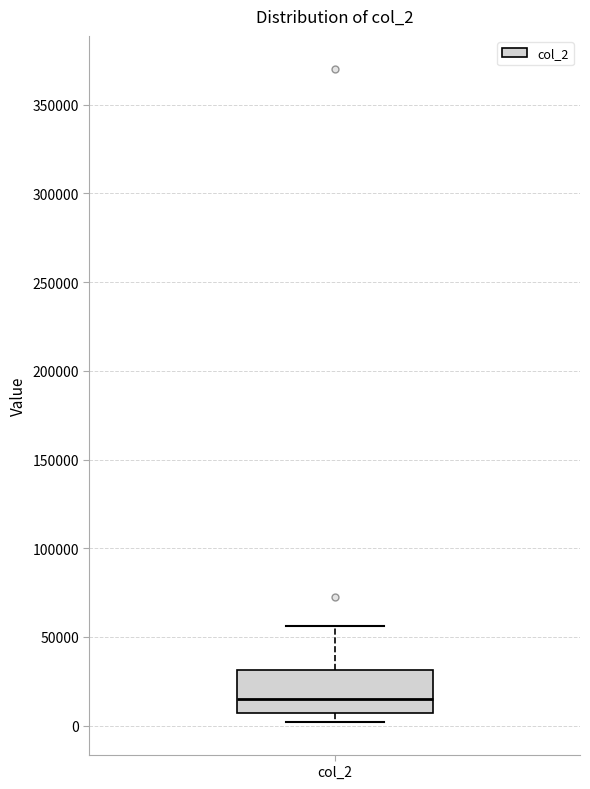

Where does the upper whisker of the box for col_2 end on the y-axis? The values are not printed on the chart, so give them approximately, as read against the axis.

55000